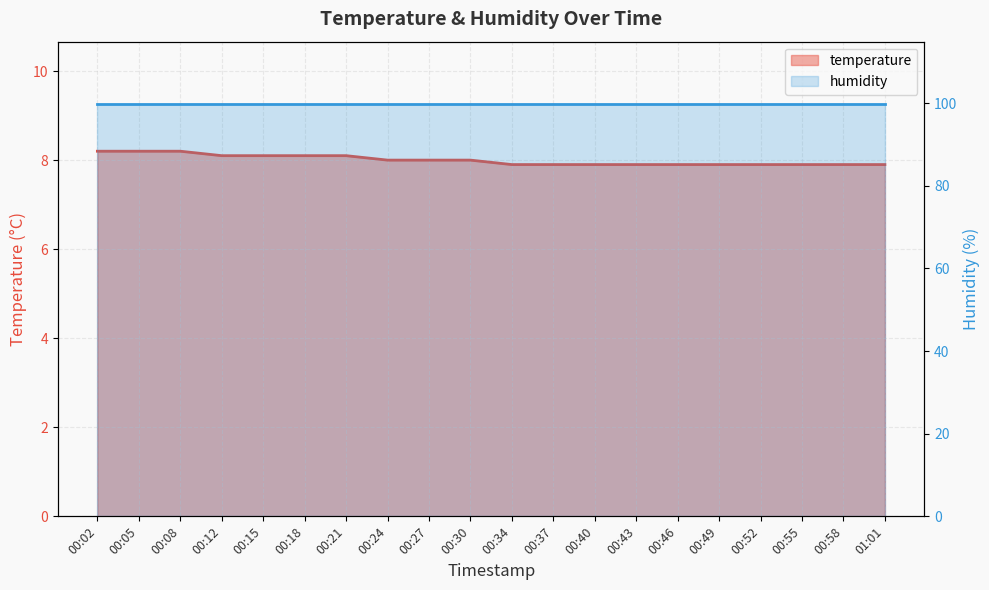

Does the chart have visible grid lines?

Yes